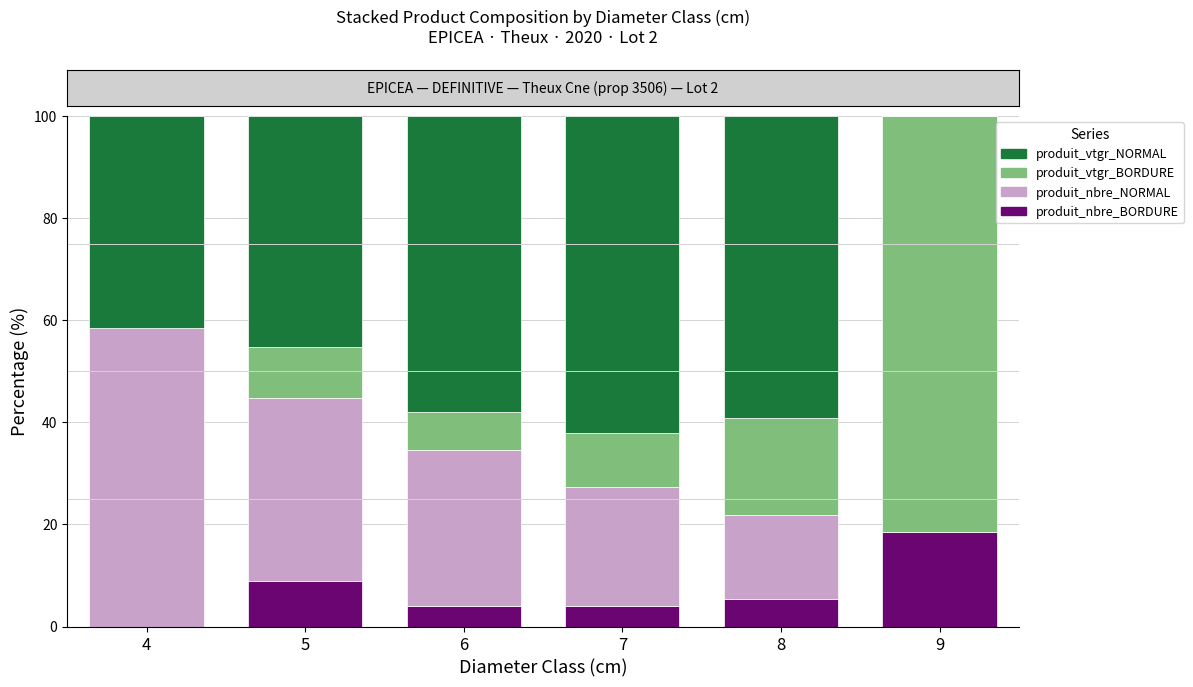

What is the sum of the produit_nbre_BORDURE values at 7 and 5?

13.0